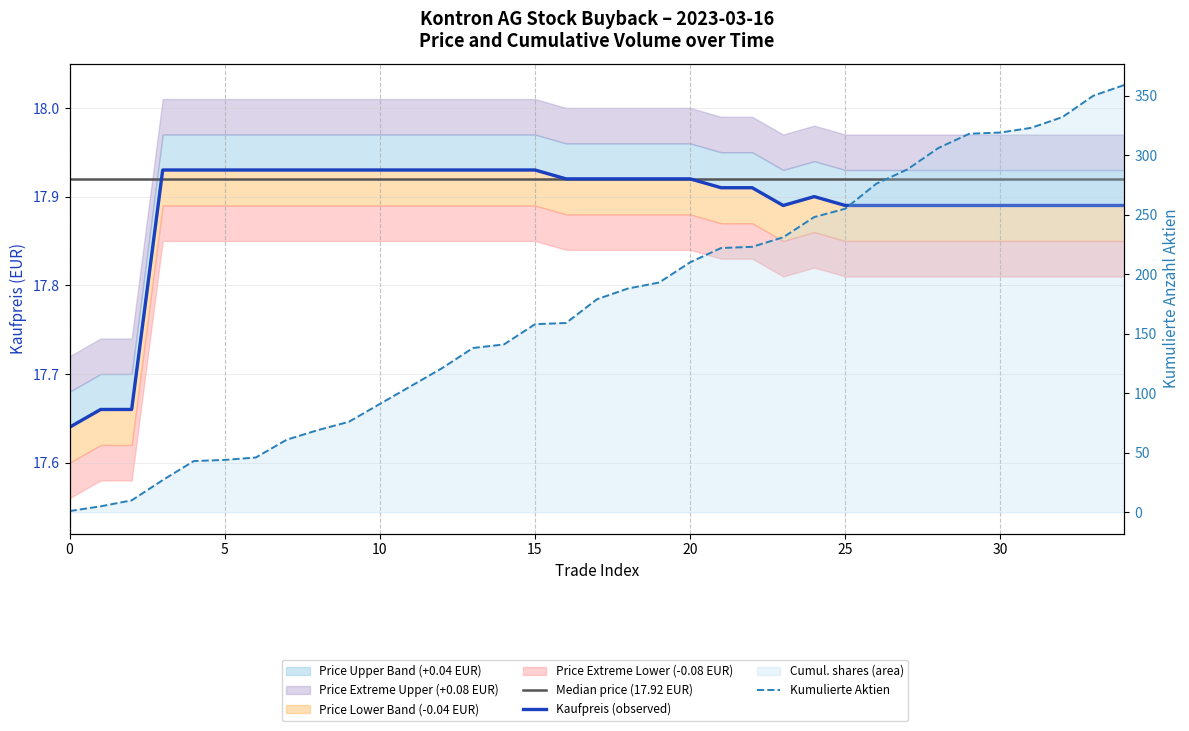

What is the label of the 28th point from the right?

7